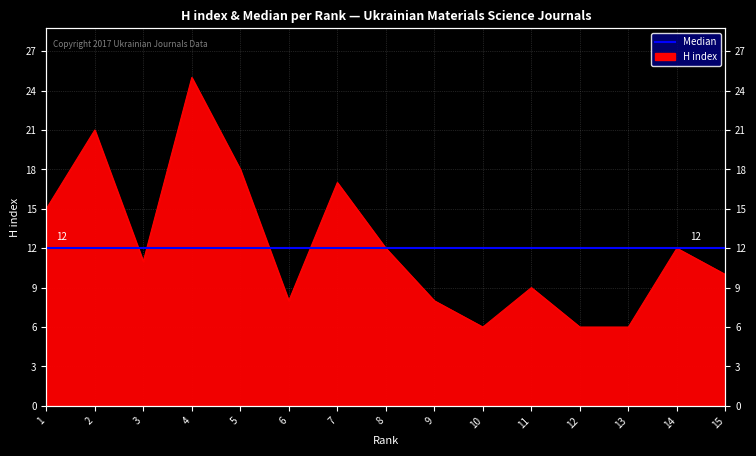

How many data points are less than 11?

7